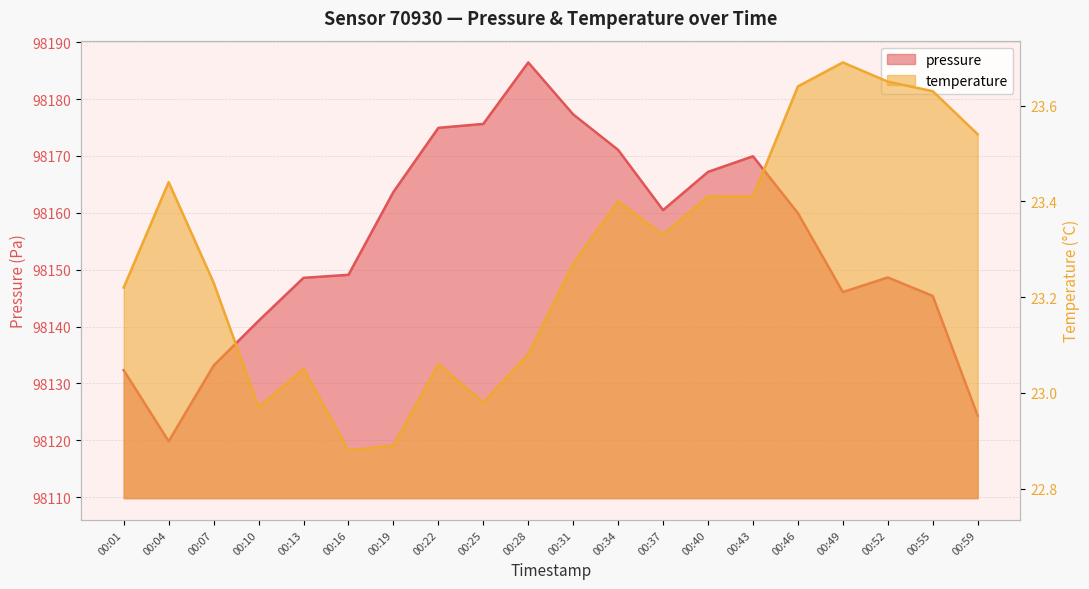

How many lines are shown in the chart?

2